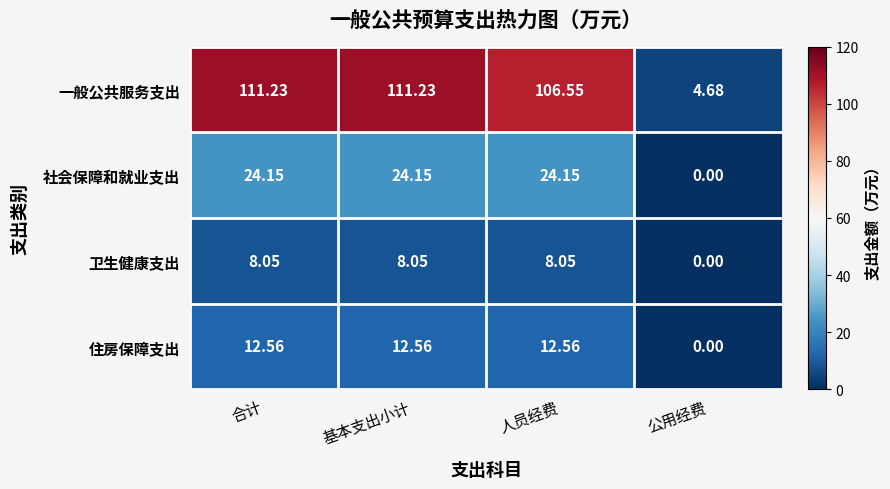

List the series in order of their peak value, highest first.

一般公共服务支出, 社会保障和就业支出, 住房保障支出, 卫生健康支出